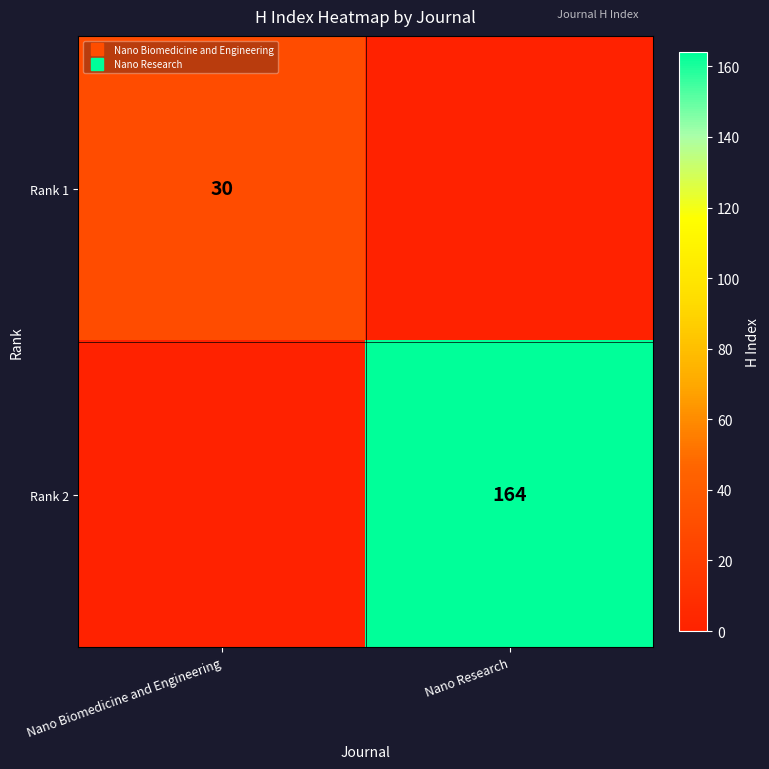

What is the sum of all Rank 1 values?

30